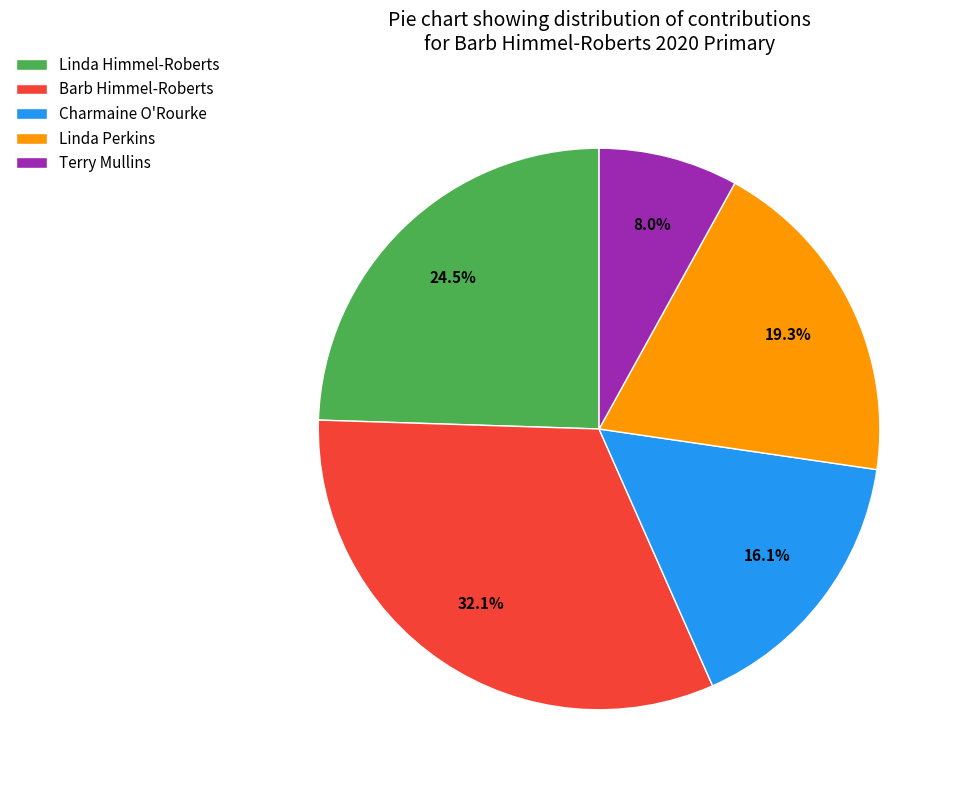

Is the sum of Linda Perkins and Barb Himmel-Roberts greater than half?

Yes